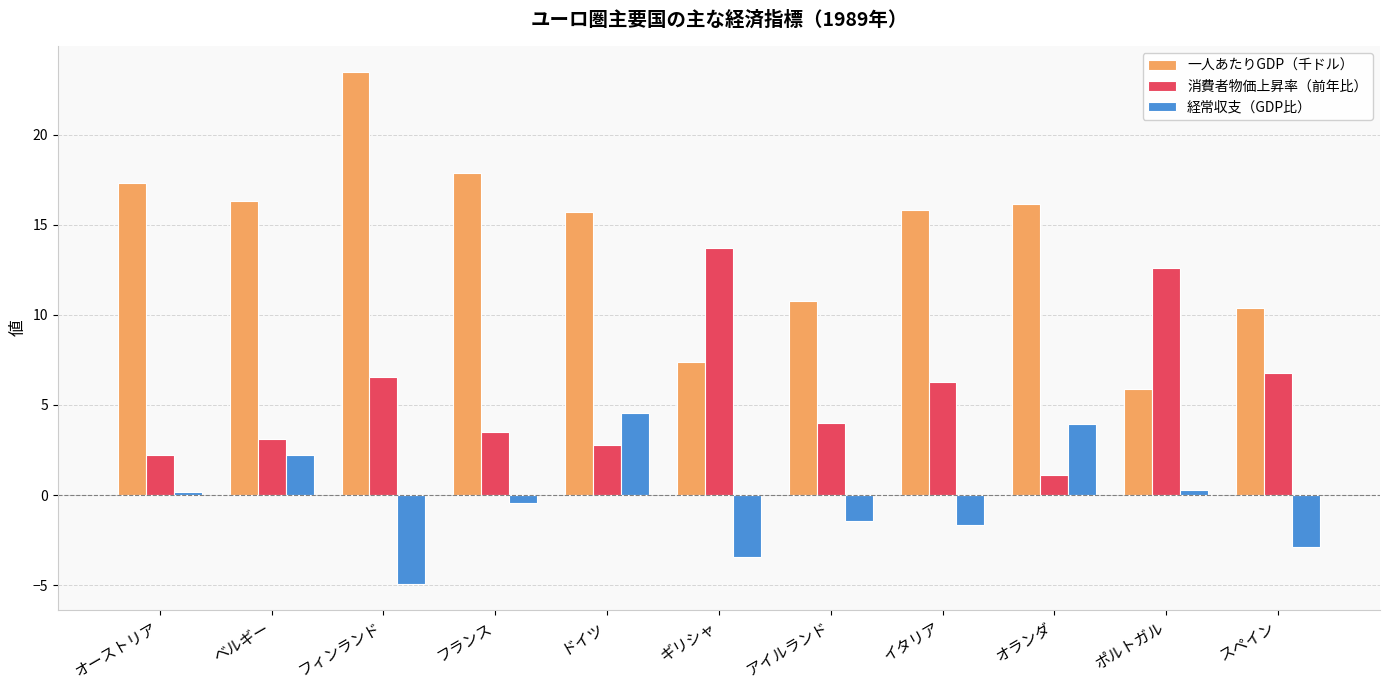

What is the highest value of the 一人あたりGDP（千ドル） series?

23.5